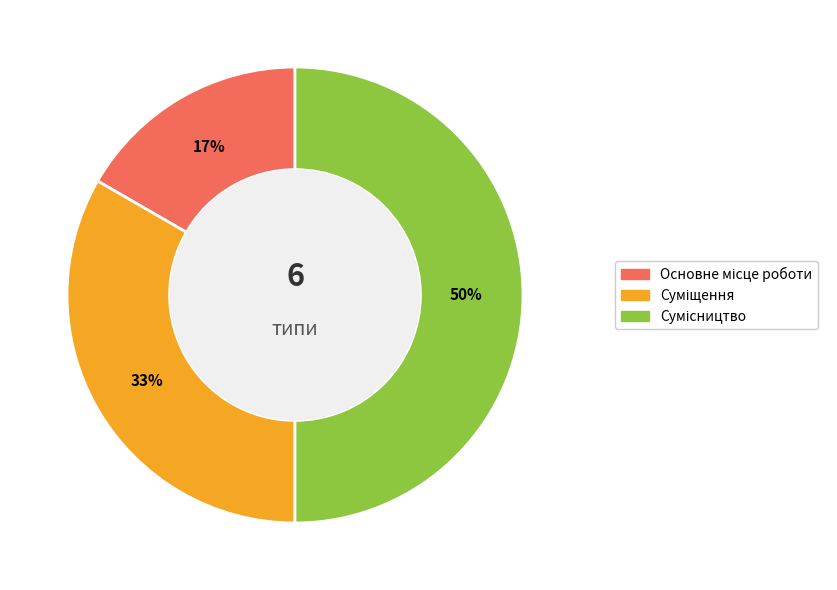

To the nearest percent, what is the difference between the largest and smallest slice percentages?

33%